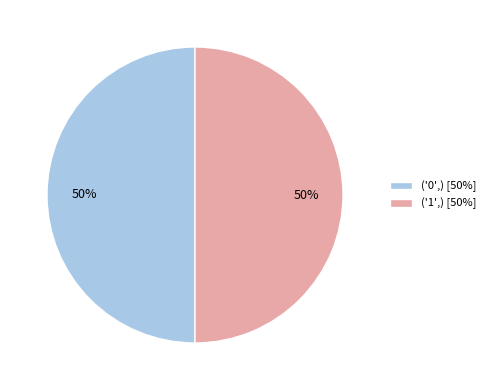

Combined, do ('0',) [50%] and ('1',) [50%] account for over 50%?

Yes